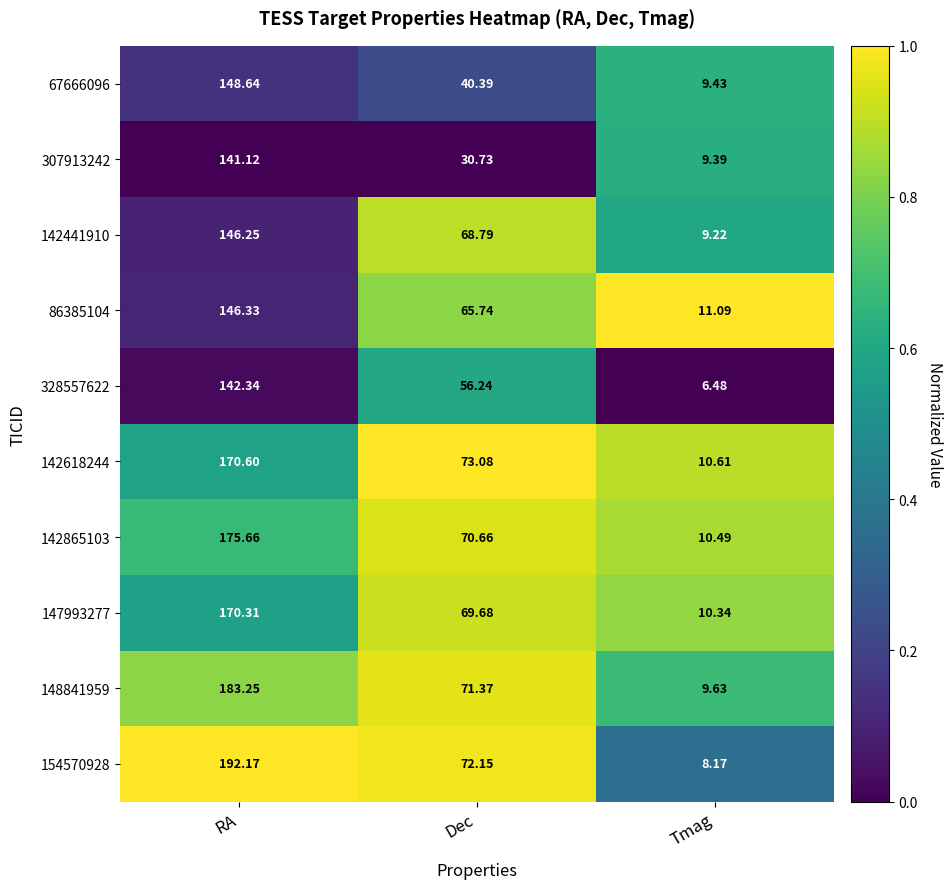

At RA, list the series in order from smallest to largest.

307913242, 328557622, 142441910, 86385104, 67666096, 147993277, 142618244, 142865103, 148841959, 154570928